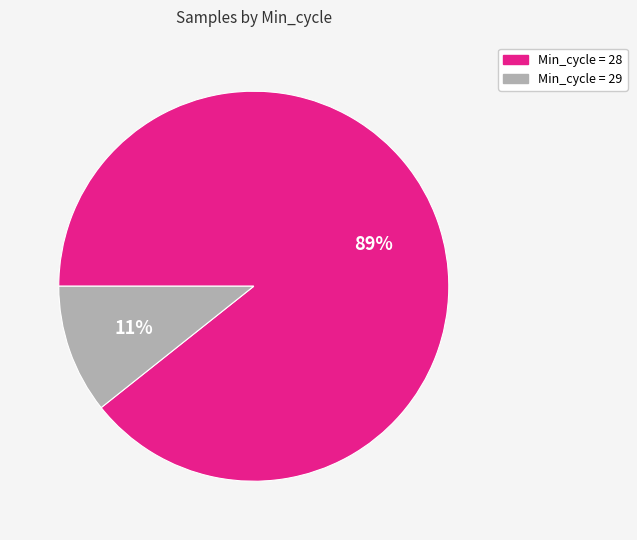

To the nearest percent, what is the average slice percentage?

50%